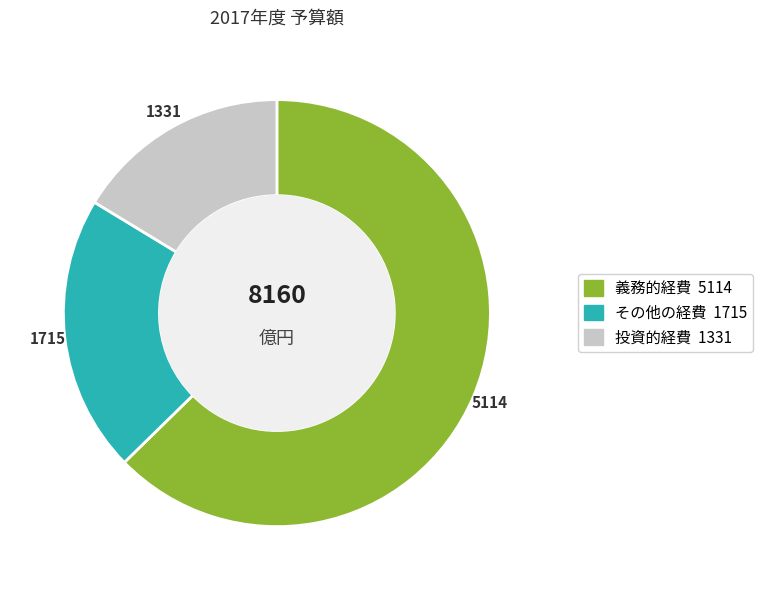

Is there any slice that represents more than half of the pie?

Yes